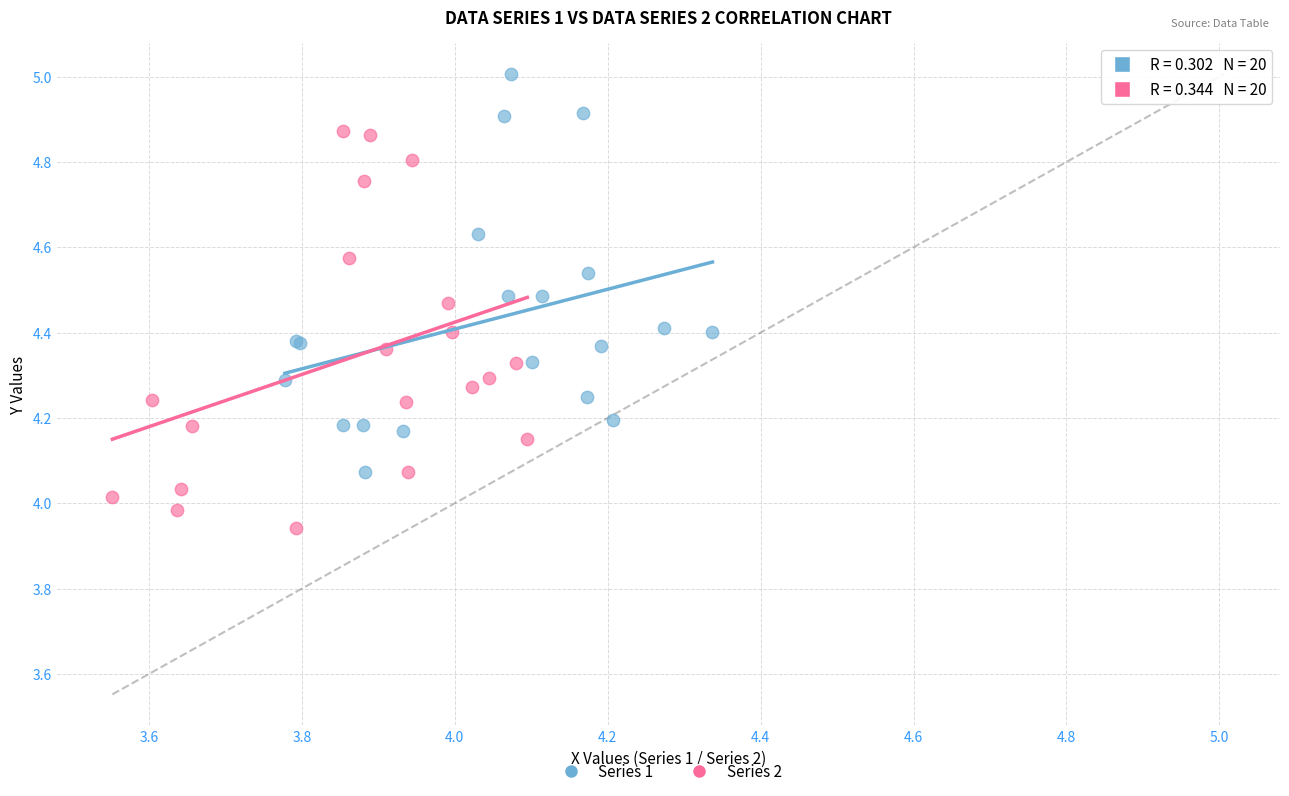

What are all the series names shown in the legend?

Series 1, Series 2